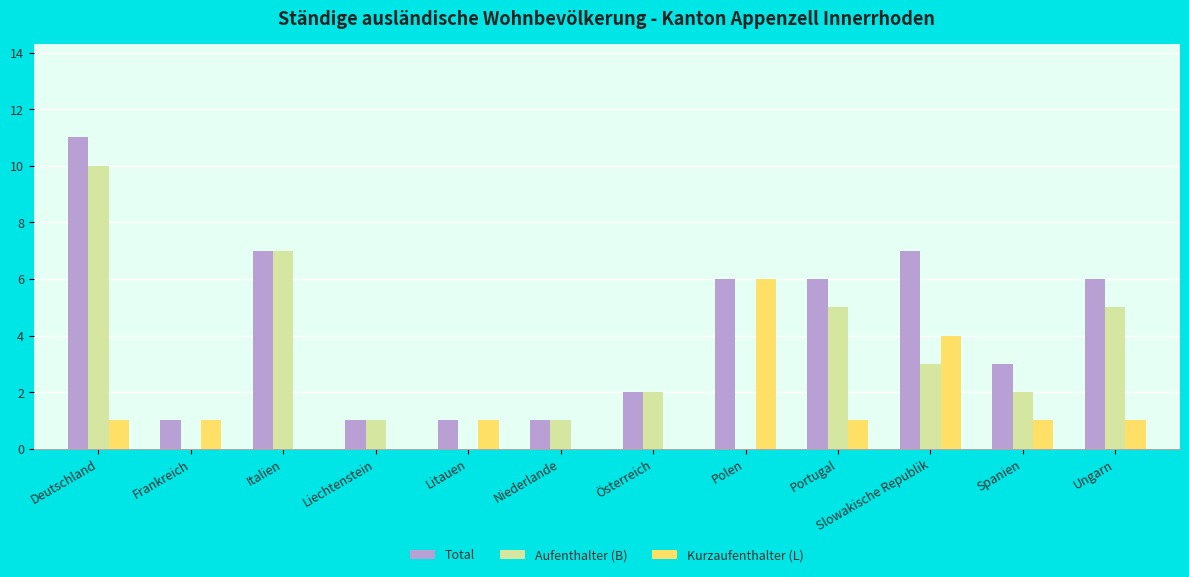

The Aufenthalter (B) series shows 1 at Österreich. True or false?

False